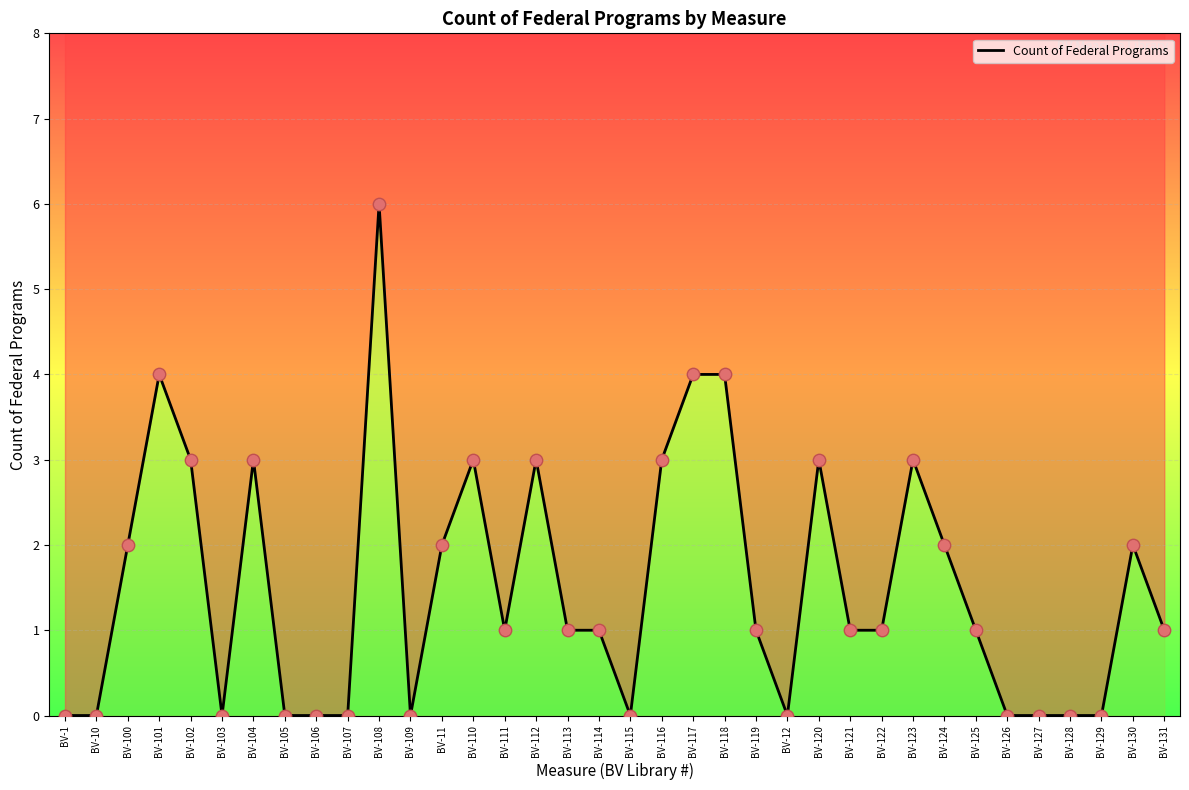

Which has a higher value, BV-104 or BV-12?

BV-104